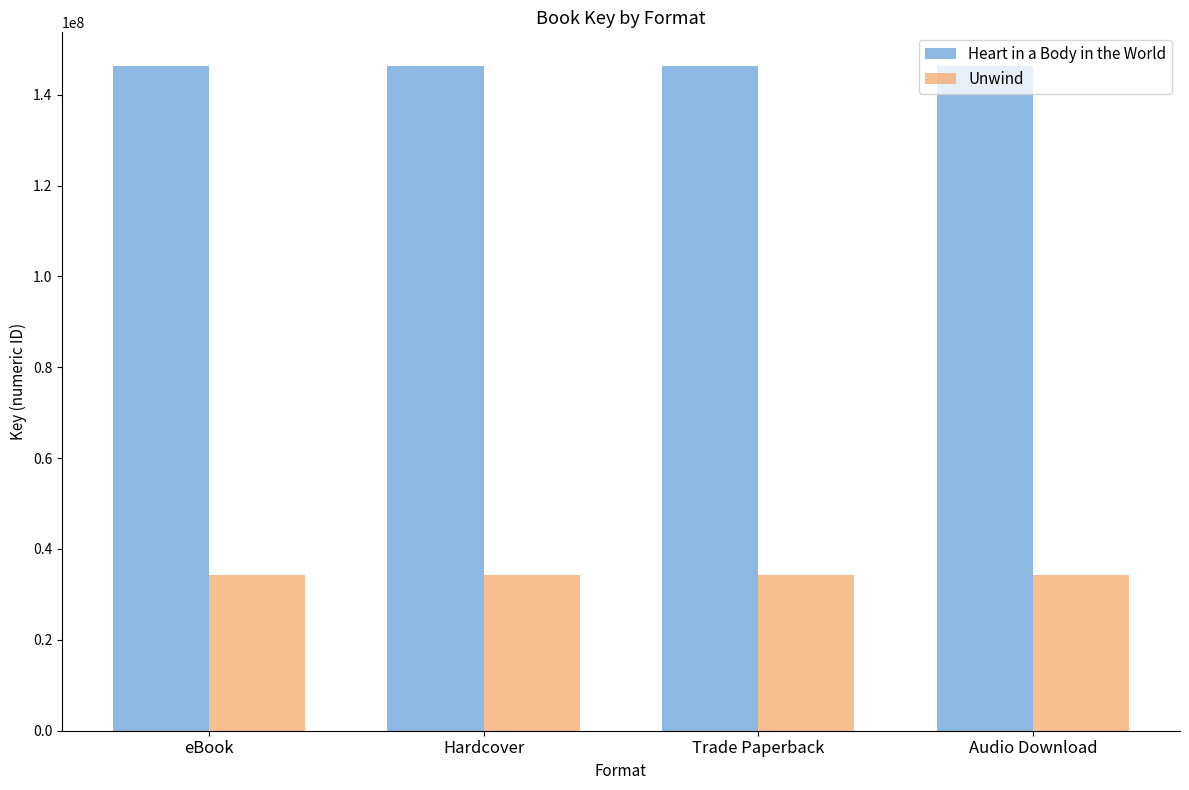

What is the maximum value for Unwind?

34293211